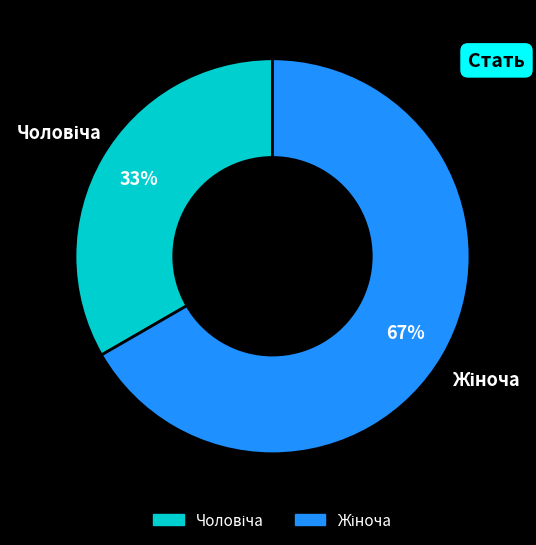

Does any single category account for the majority?

Yes